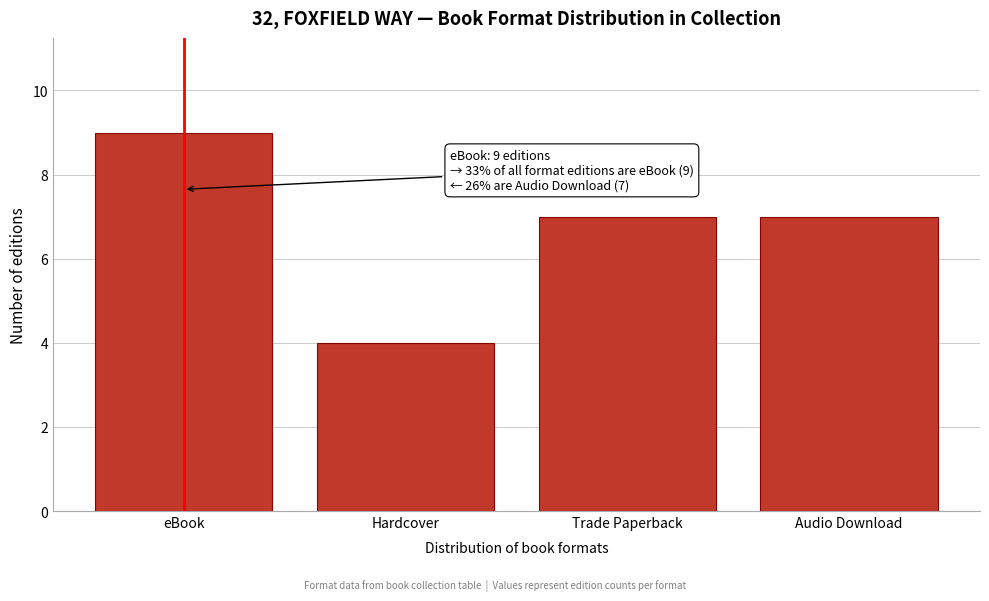

Reading left to right, extract all data points from this chart.

9	4	7	7